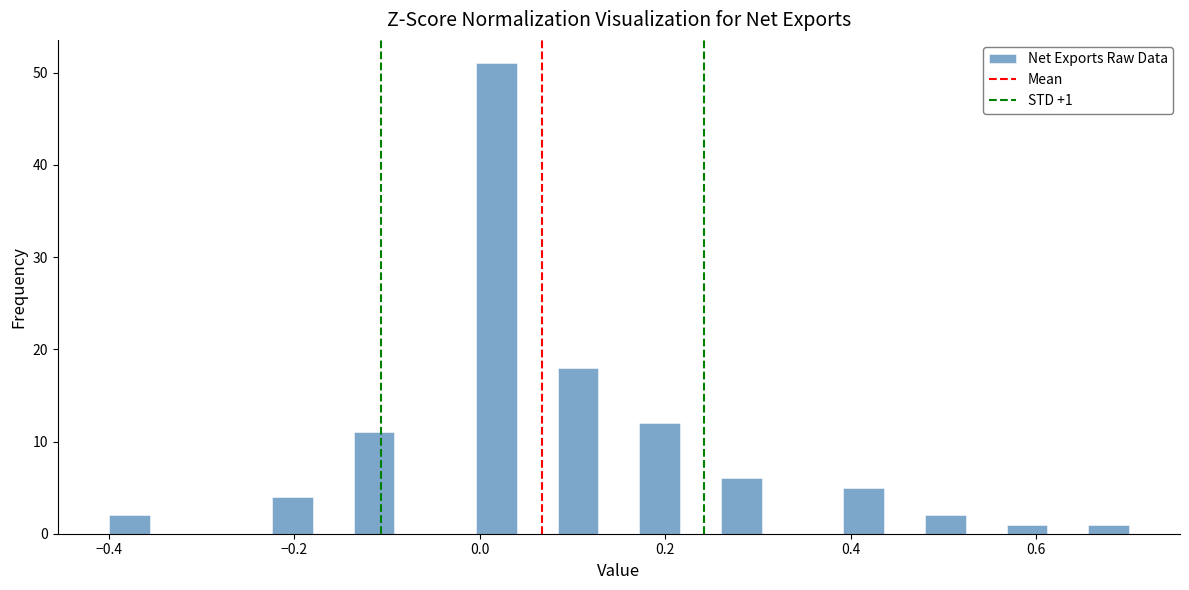

Around what value on the x-axis is the tallest bar? Give the approximate position of its centre, as read against the axis.

0.02